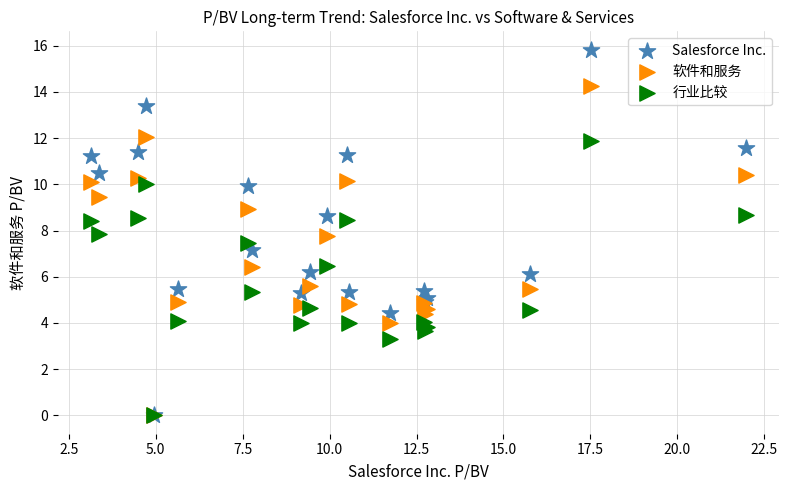

What are all the series names shown in the legend?

Salesforce Inc., 软件和服务, 行业比较